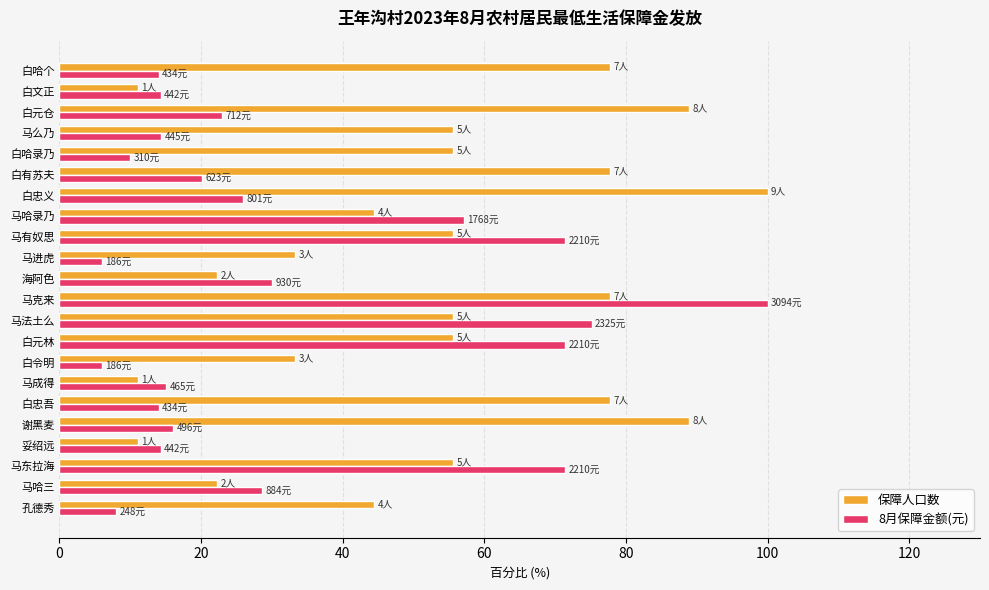

What is the difference between the maximum and minimum values in the 保障人口数 series?

88.9